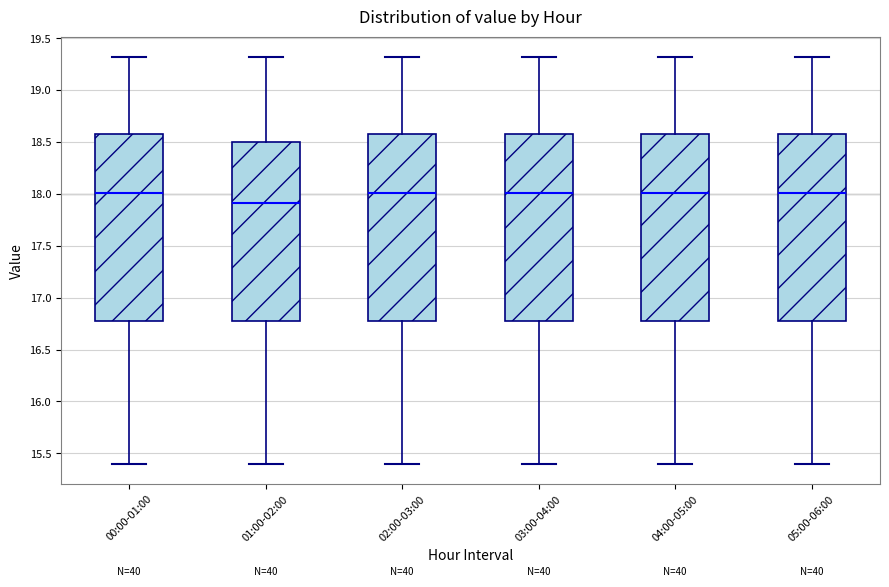

Reading left to right, read every box against the y-axis: the position of its median line, the range the box covers, and the ends of its whiskers. The values are not printed on the chart, so give them approximately, as read against the axis.

00:00-01:00: median 18.0, box 16.8 to 18.6, whiskers 15.4 to 19.3
01:00-02:00: median 17.9, box 16.8 to 18.5, whiskers 15.4 to 19.3
02:00-03:00: median 18.0, box 16.8 to 18.6, whiskers 15.4 to 19.3
03:00-04:00: median 18.0, box 16.8 to 18.6, whiskers 15.4 to 19.3
04:00-05:00: median 18.0, box 16.8 to 18.6, whiskers 15.4 to 19.3
05:00-06:00: median 18.0, box 16.8 to 18.6, whiskers 15.4 to 19.3